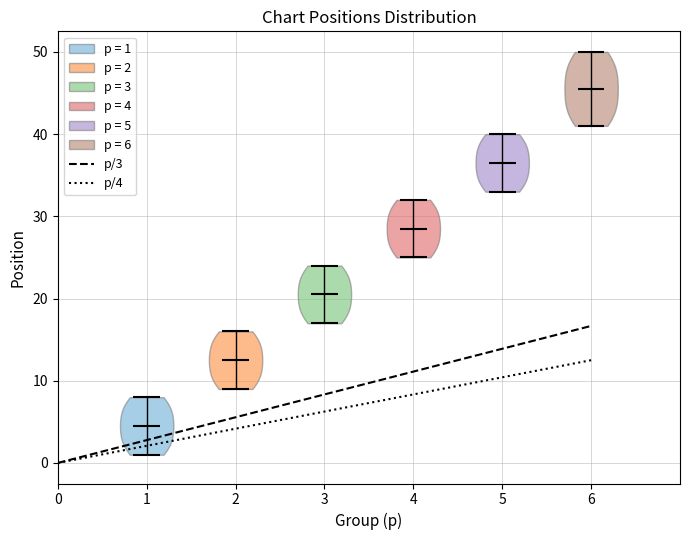

What is the lowest point the violin at x = 4 reaches on the y-axis? The values are not printed on the chart, so give them approximately, as read against the axis.

25